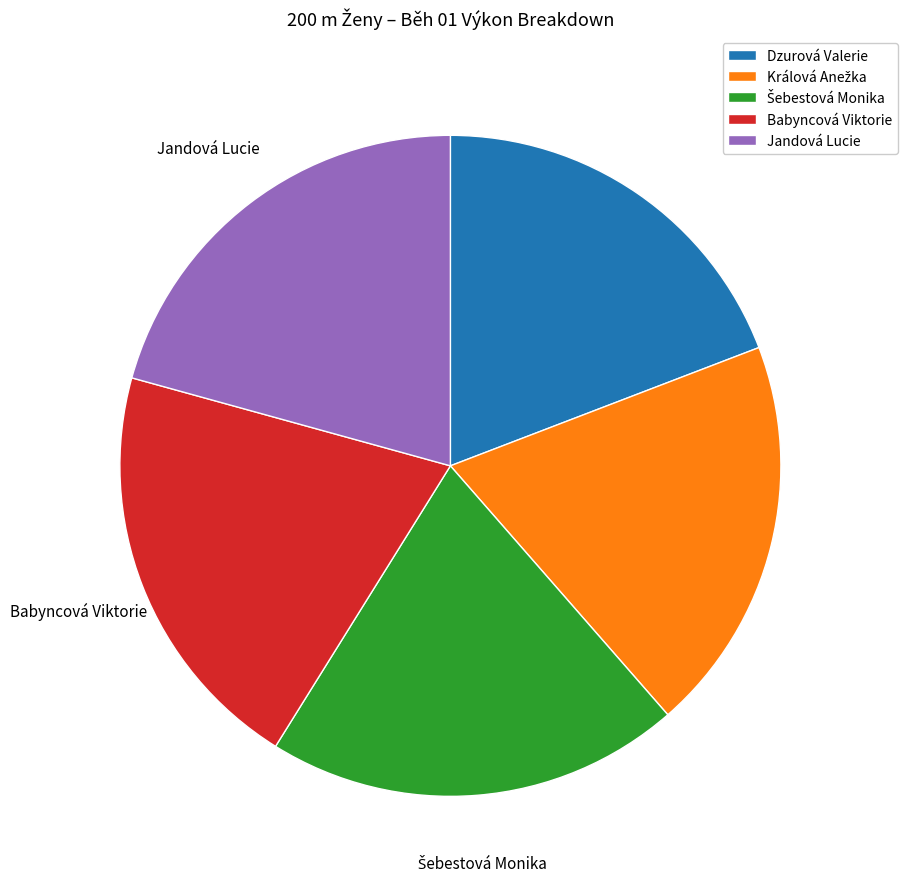

Does any single category account for the majority?

No